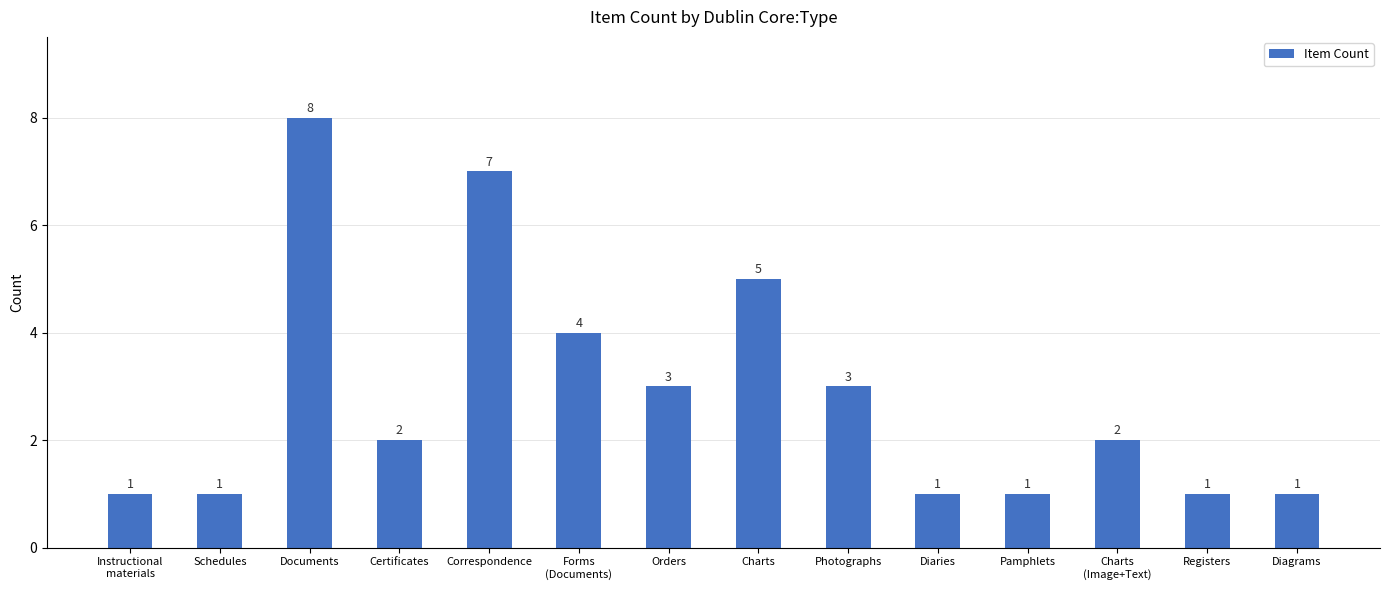

What is the ratio of the value at Charts to the value at Documents?

0.6